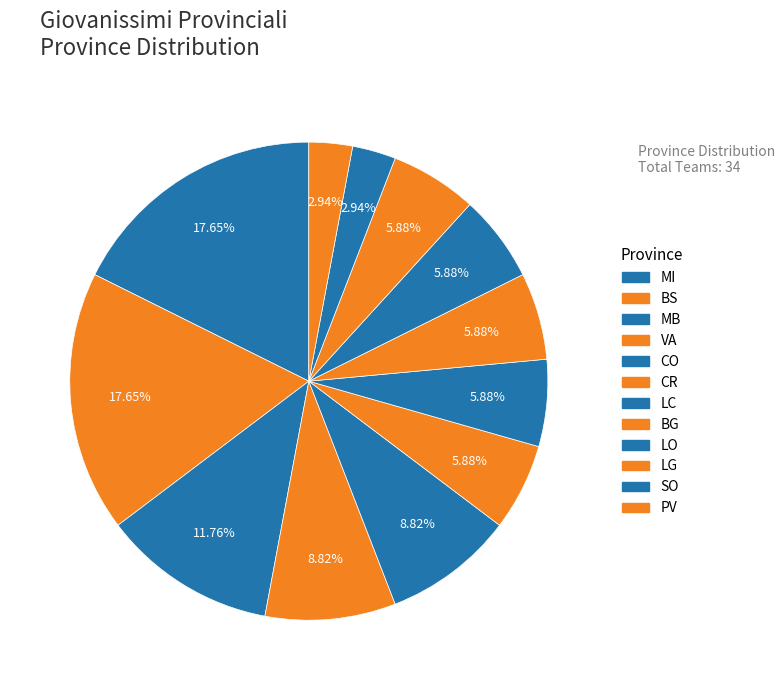

Rank the categories by value from lowest to highest.

SO, PV, CR, LC, BG, LO, LG, VA, CO, MB, MI, BS